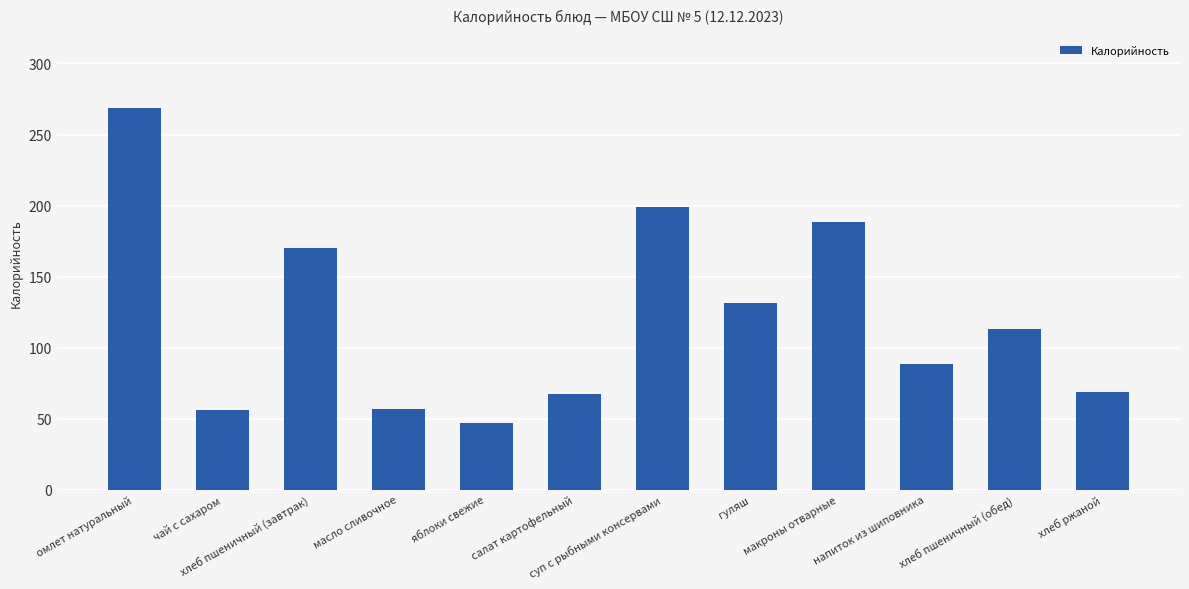

What is the average value?

121.2